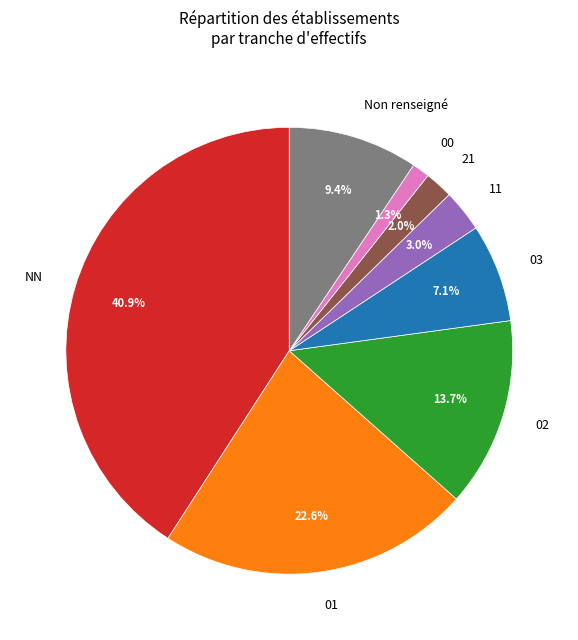

What is the smallest slice in the pie chart?

00